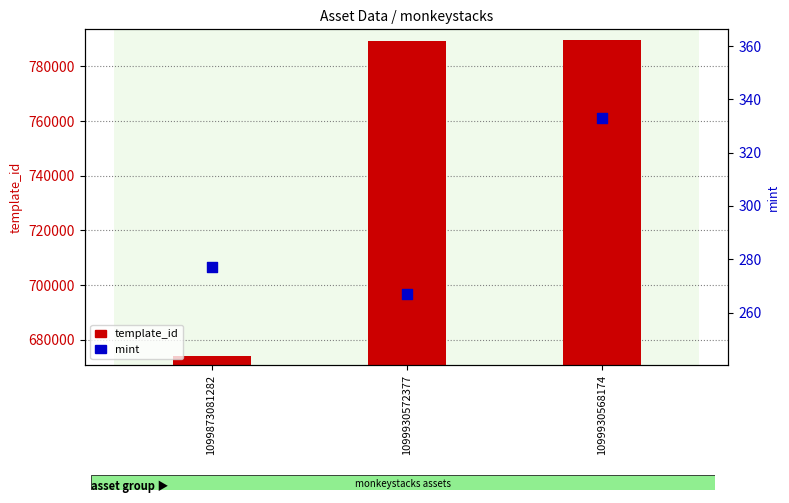

Which series reaches the maximum Y coordinate?

template_id